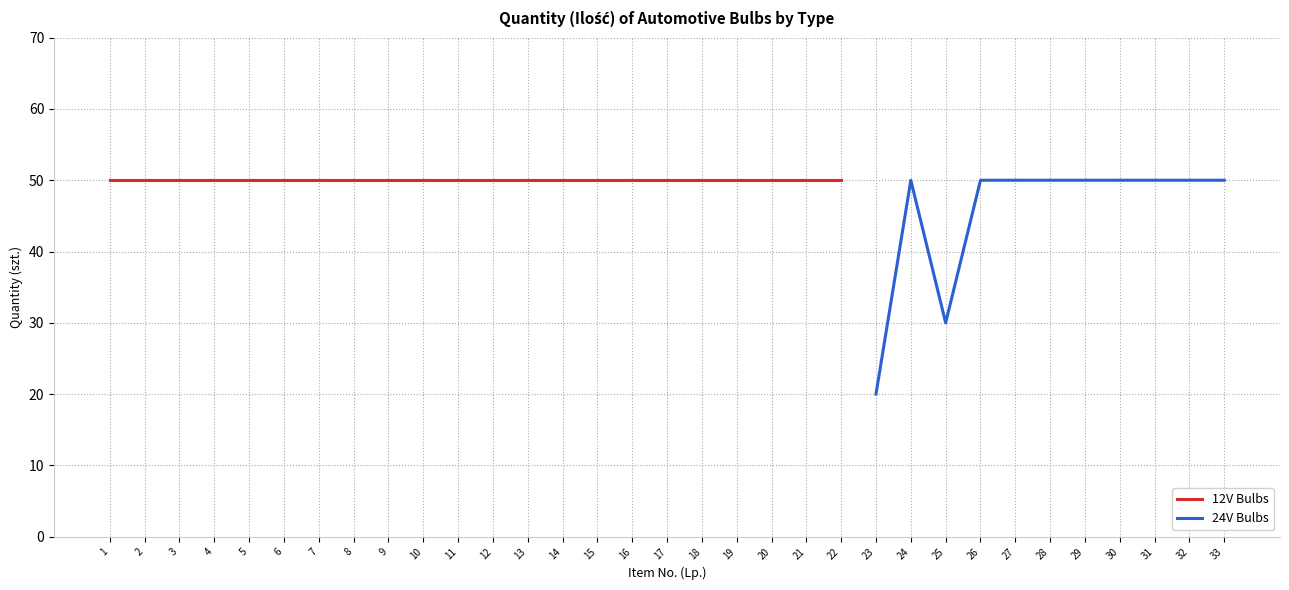

Is it true that 24V Bulbs equals 20 at 23?

True